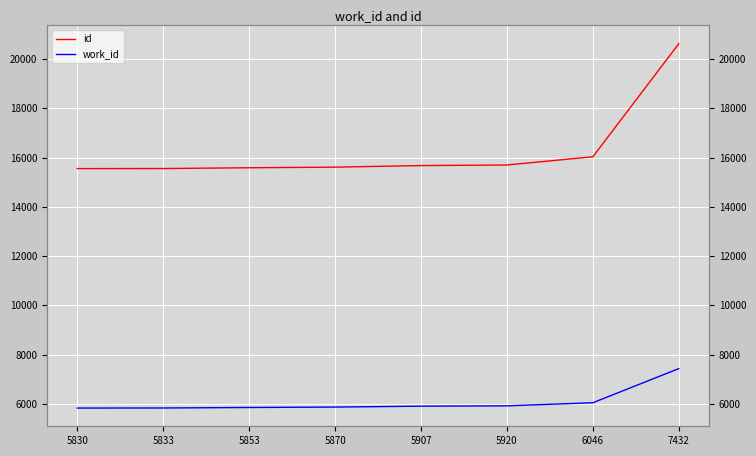

True or false: id and work_id intersect in this chart.

False